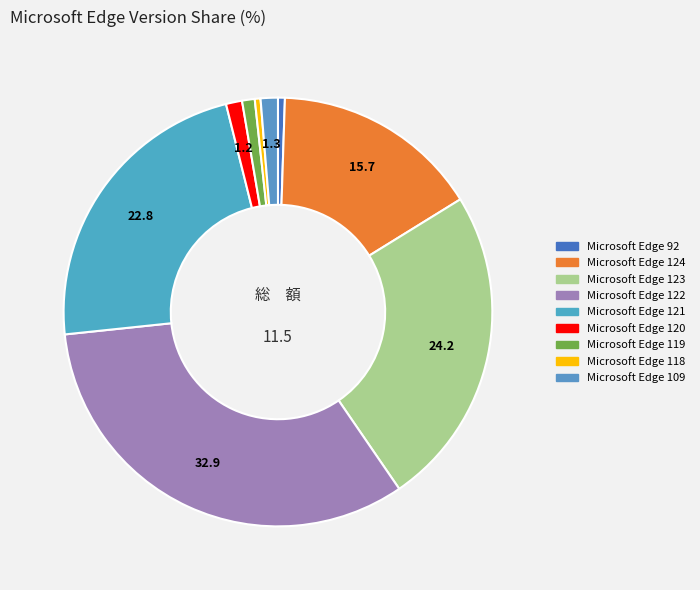

To the nearest percent, what is the average slice percentage?

11%